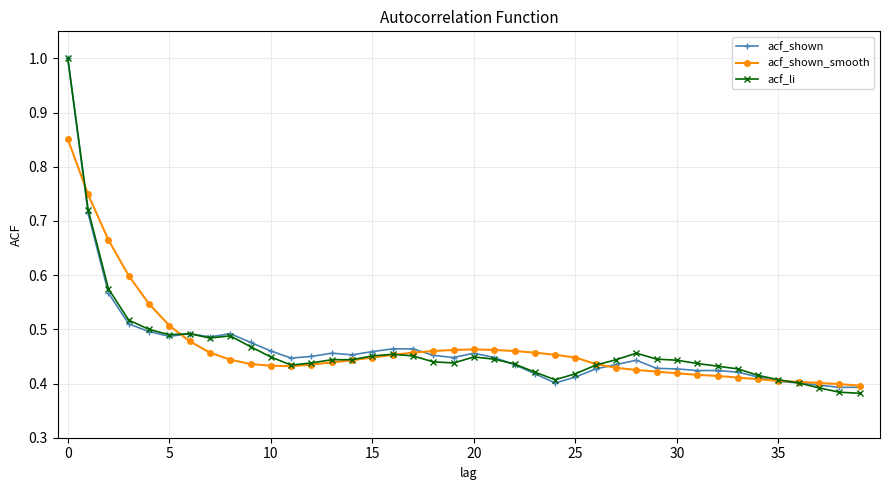

What is the highest value of the acf_li series?

1.0